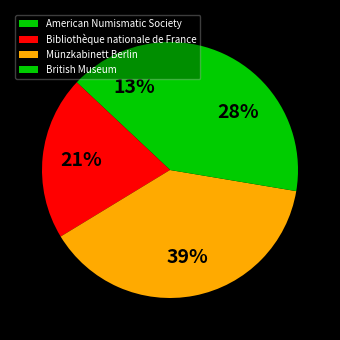

Rank the categories by value from highest to lowest.

Münzkabinett Berlin, British Museum, Bibliothèque nationale de France, American Numismatic Society